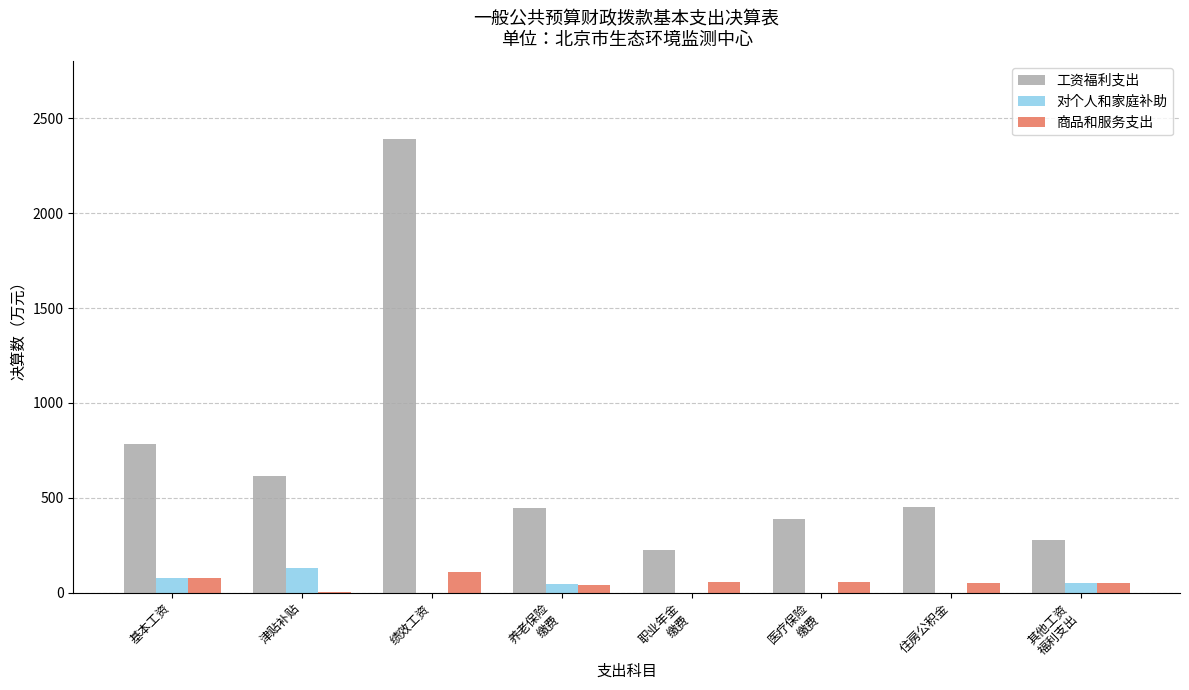

What is the difference between the 工资福利支出 values at 住房公积金 and 绩效工资?

1936.8